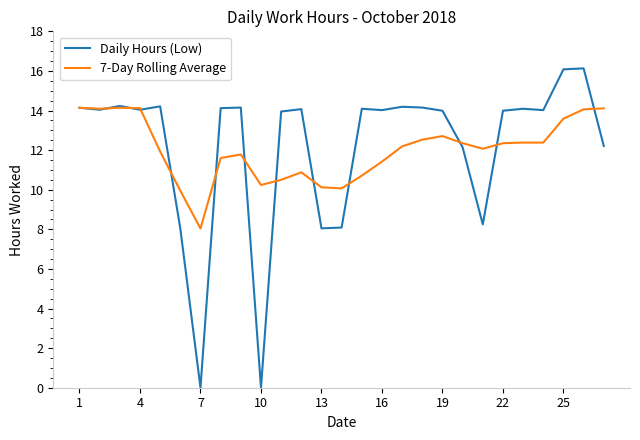

What is the sum of all Daily Hours (Low) values?

328.5